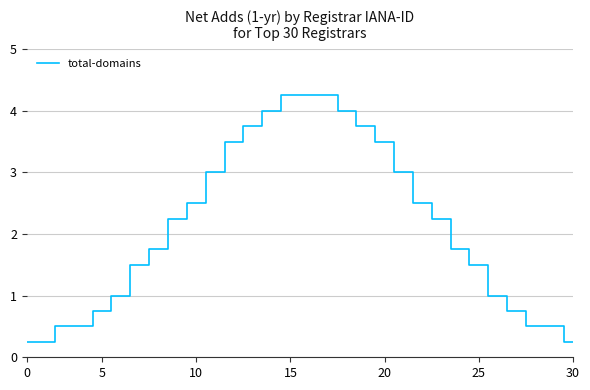

What is the difference between the maximum and minimum values?

4.0